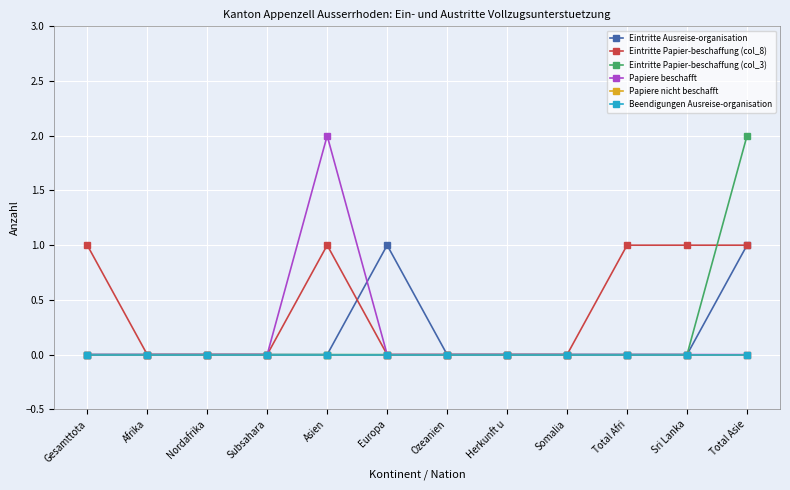

At which category does the chart reach its minimum across all series?

Gesamttota